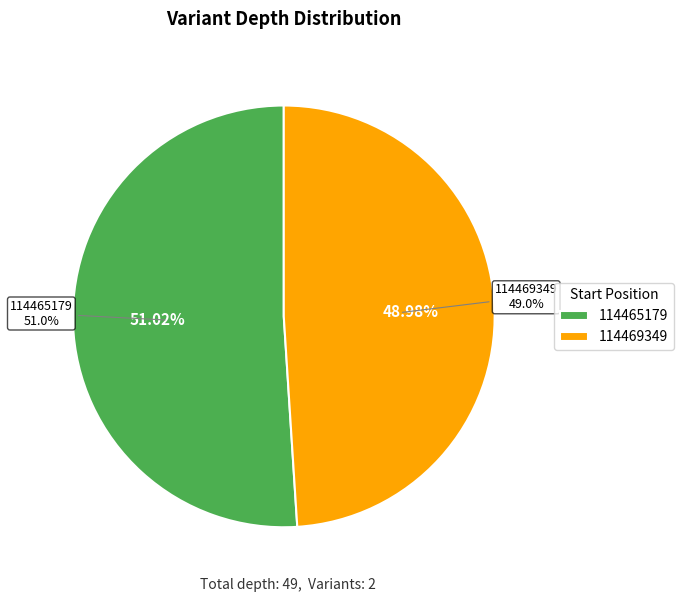

Count the number of slices in the pie.

2